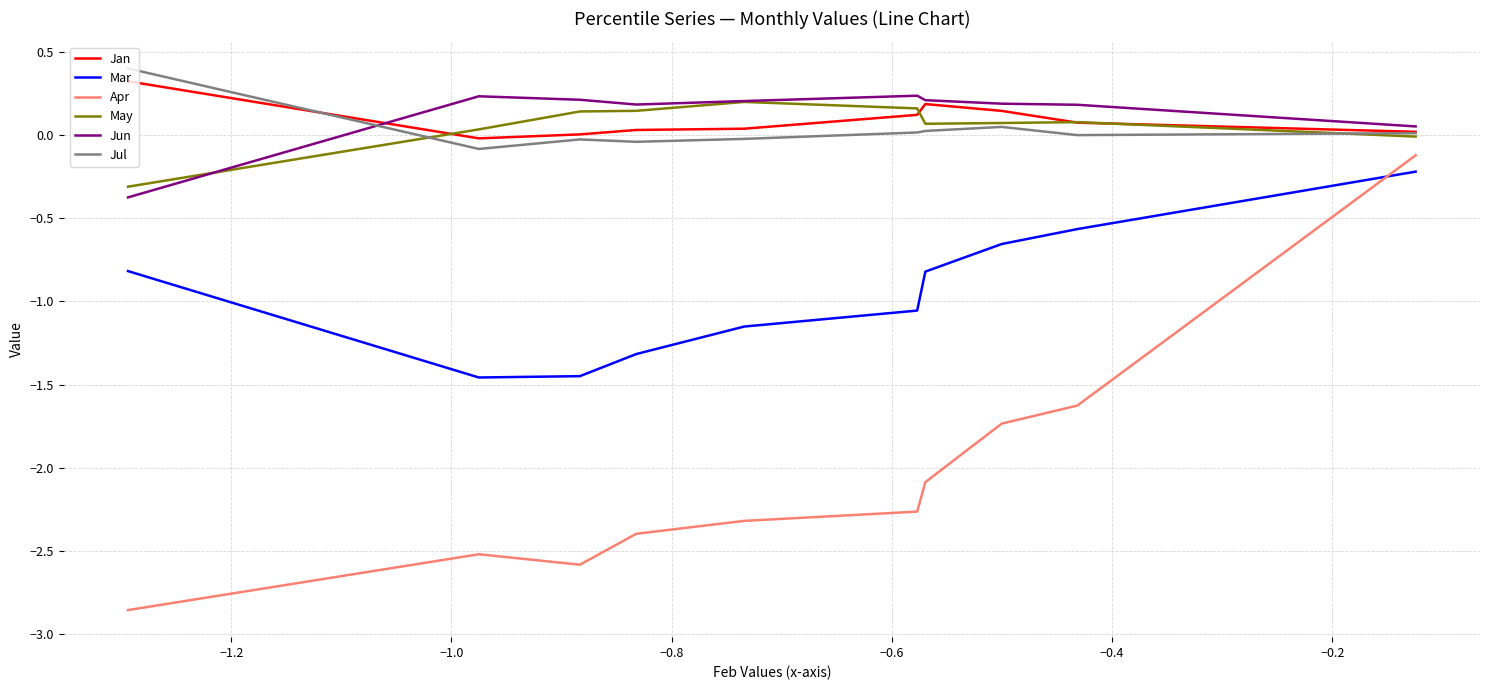

True or false: Mar and May intersect in this chart.

False